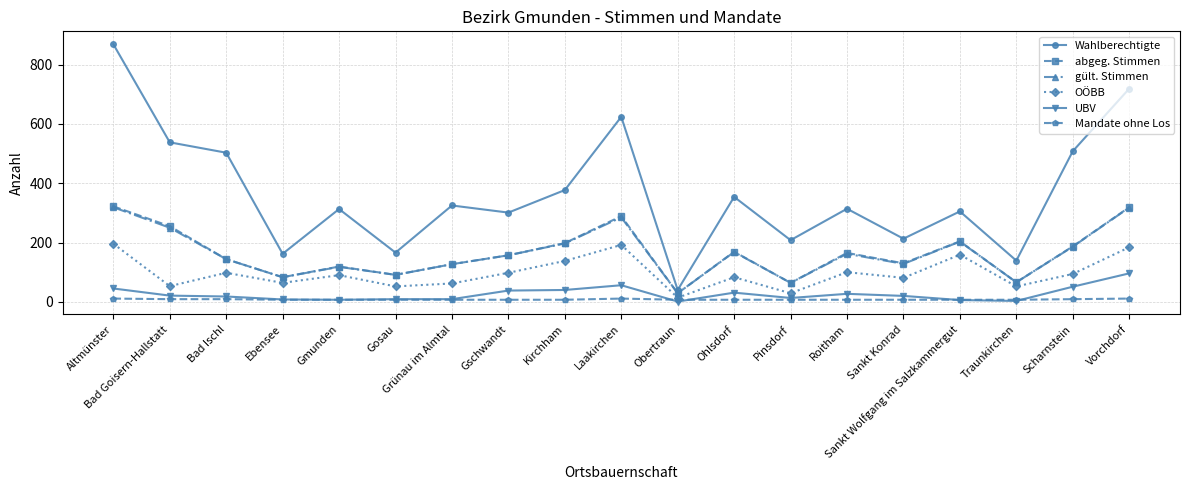

True or false: gült. Stimmen and UBV cross at least once.

False